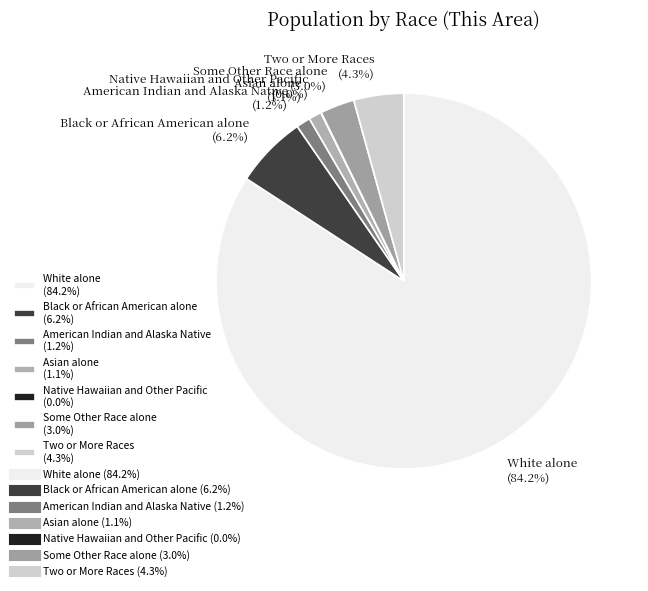

Do Black or African American alone (6.2%) and Some Other Race alone (3.0%) together represent more than half of the pie?

No